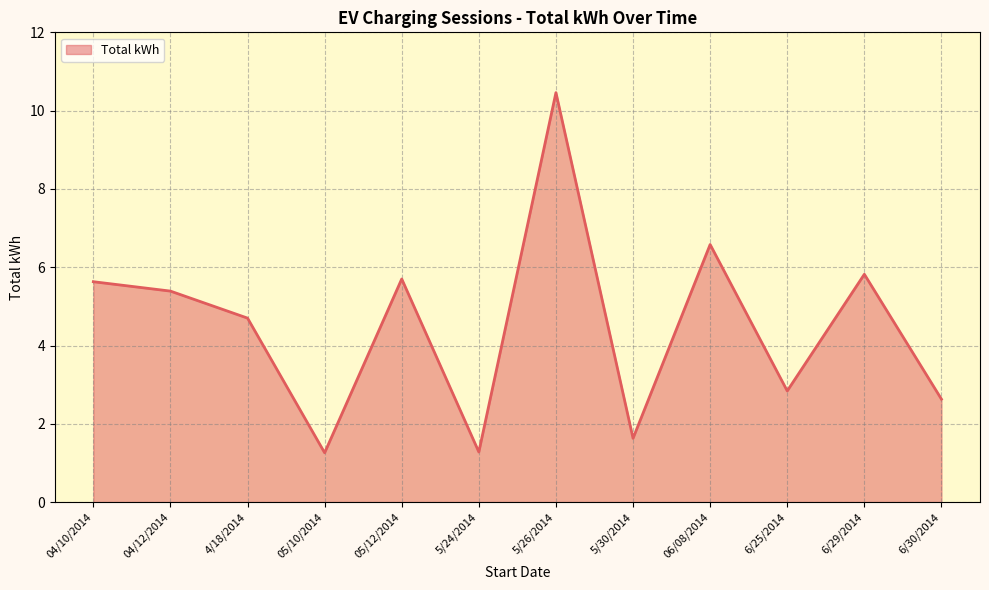

What position from the left is 6/30/2014?

12